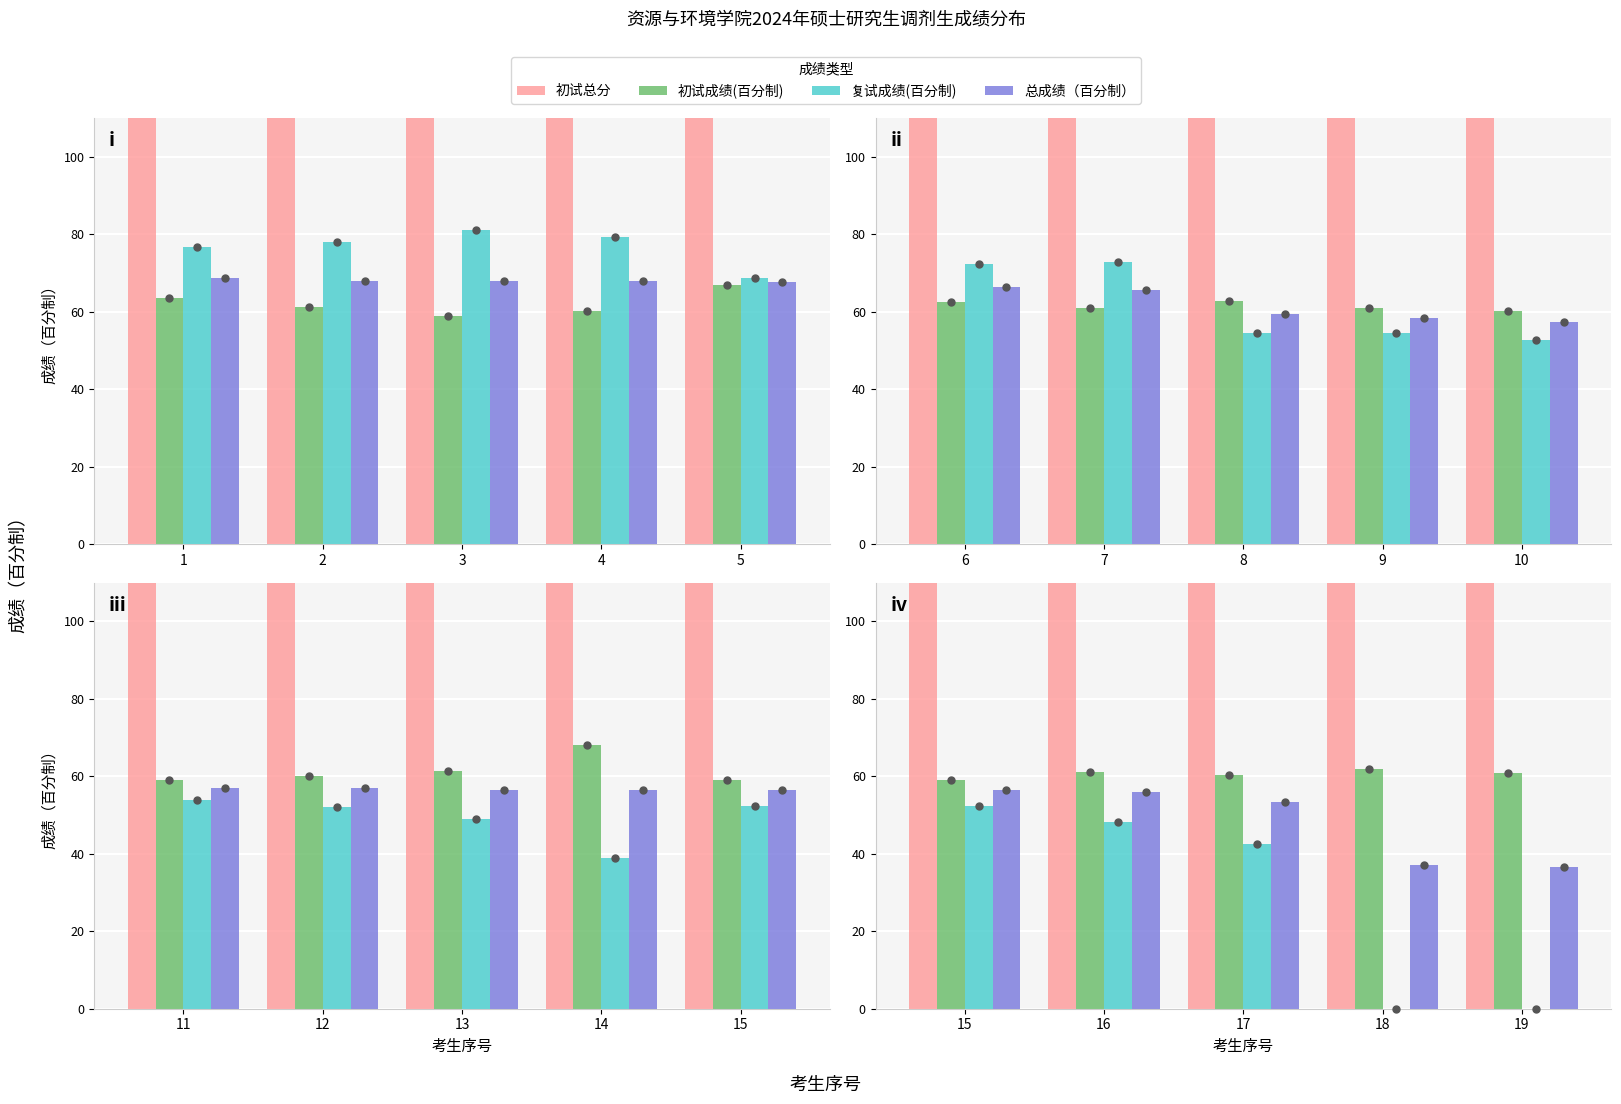

What are all the series names shown in the legend?

初试总分, 初试成绩(百分制), 复试成绩(百分制), 总成绩（百分制）